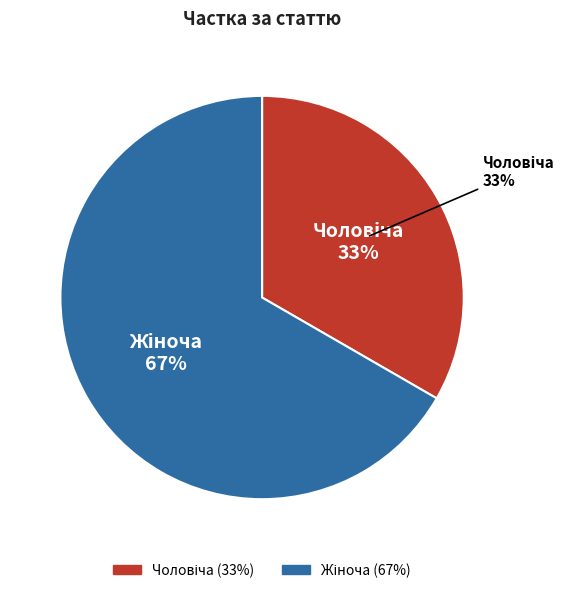

Is it true that Жіноча is 67% of the pie?

True